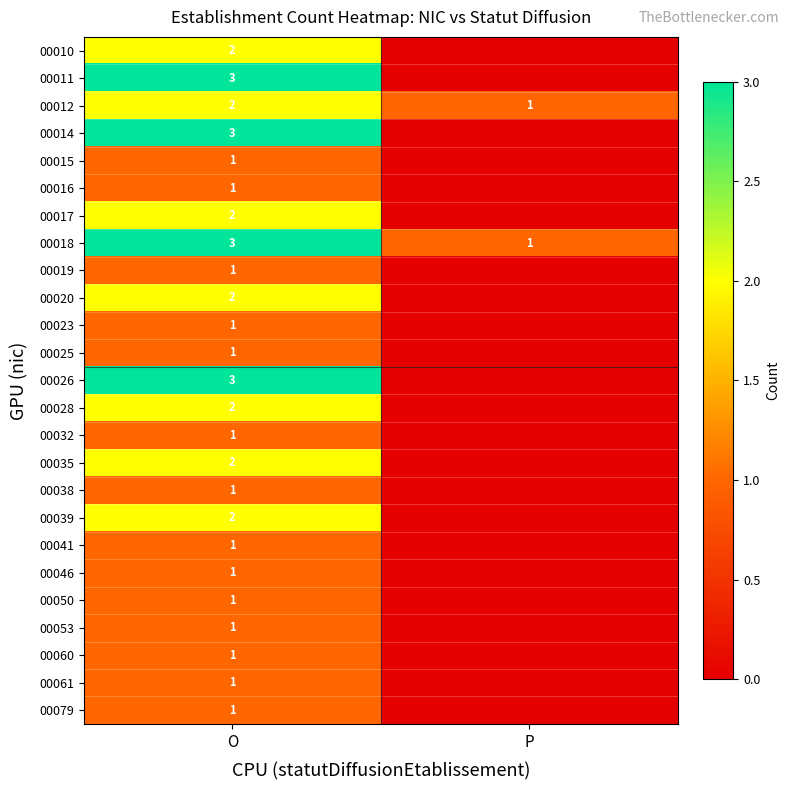

Is the value of 00015 at O greater than the value of 00020 at O?

No